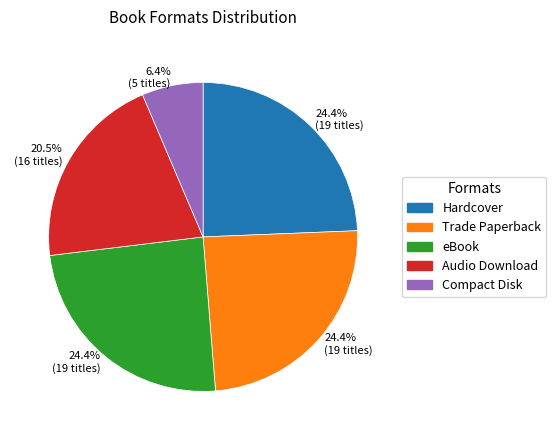

Does any single category account for the majority?

No